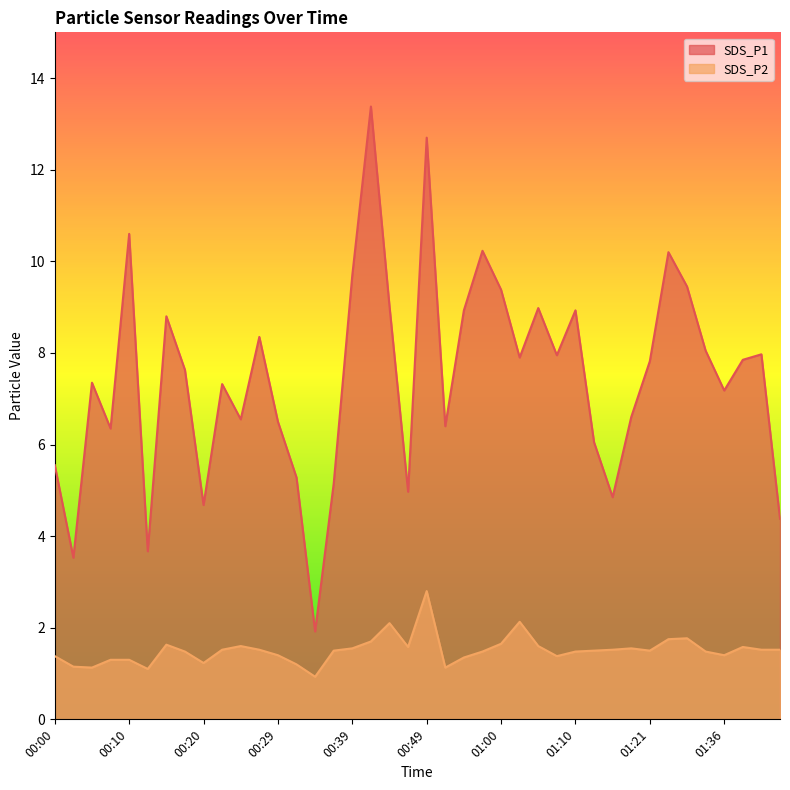

True or false: SDS_P2 has more than 2 points higher than both neighbors.

True